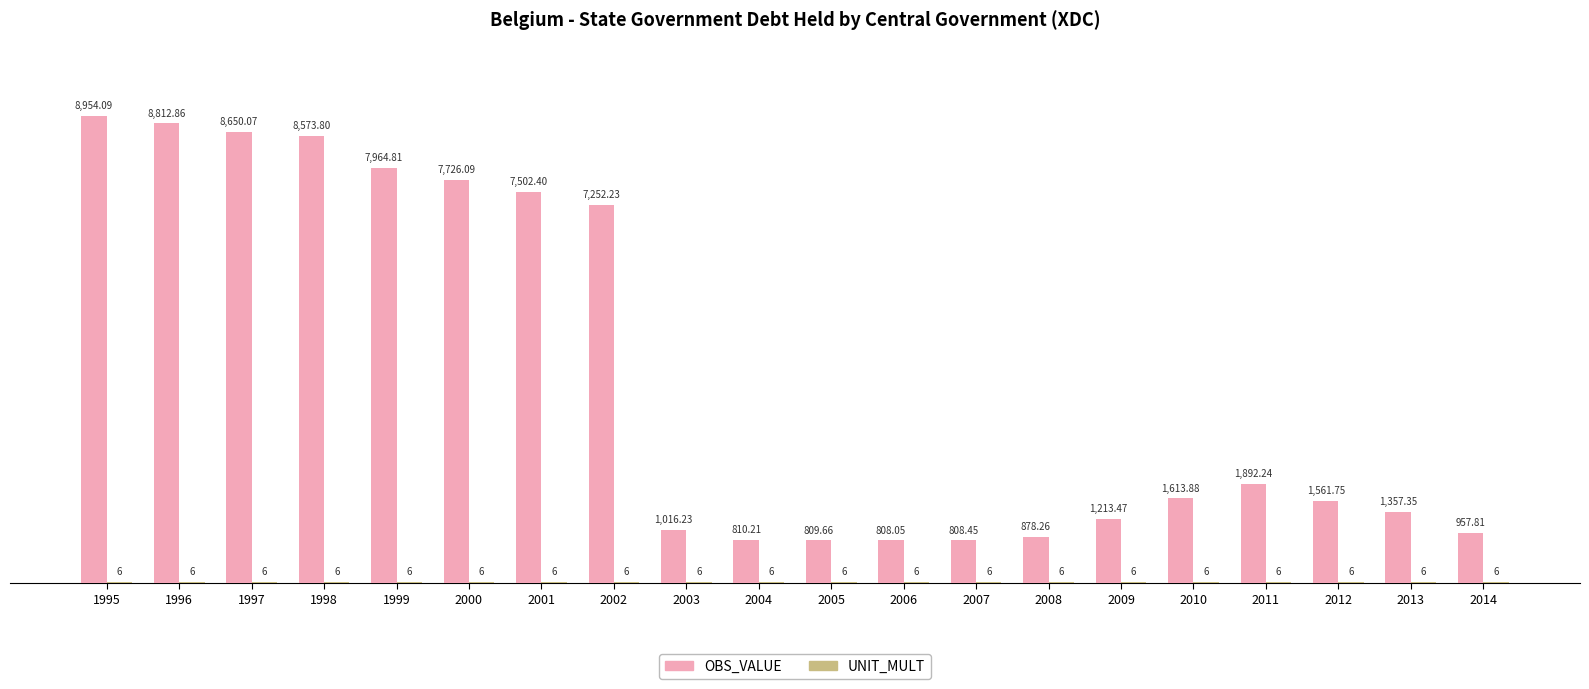

Which series has the largest range (max minus min)?

OBS_VALUE